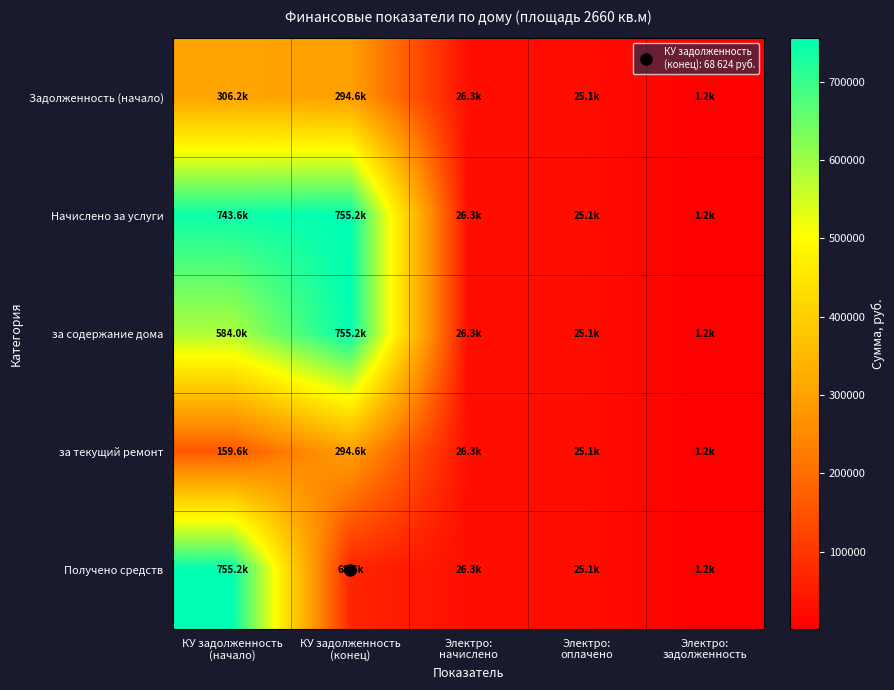

What is the total value across all series at Электро:
начислено?

131577.9